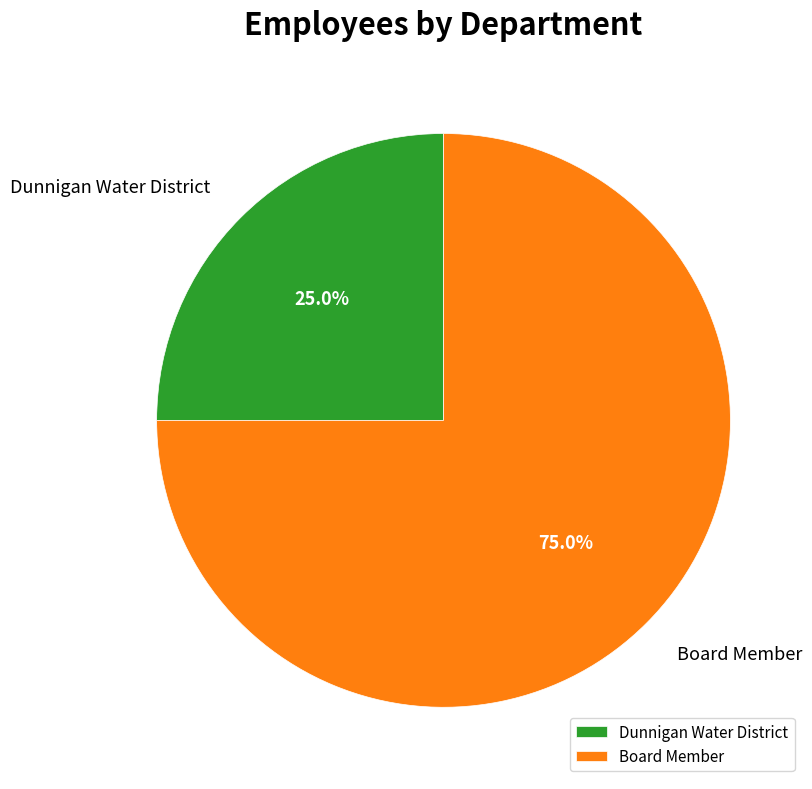

Does Board Member account for over 50% of the chart?

Yes